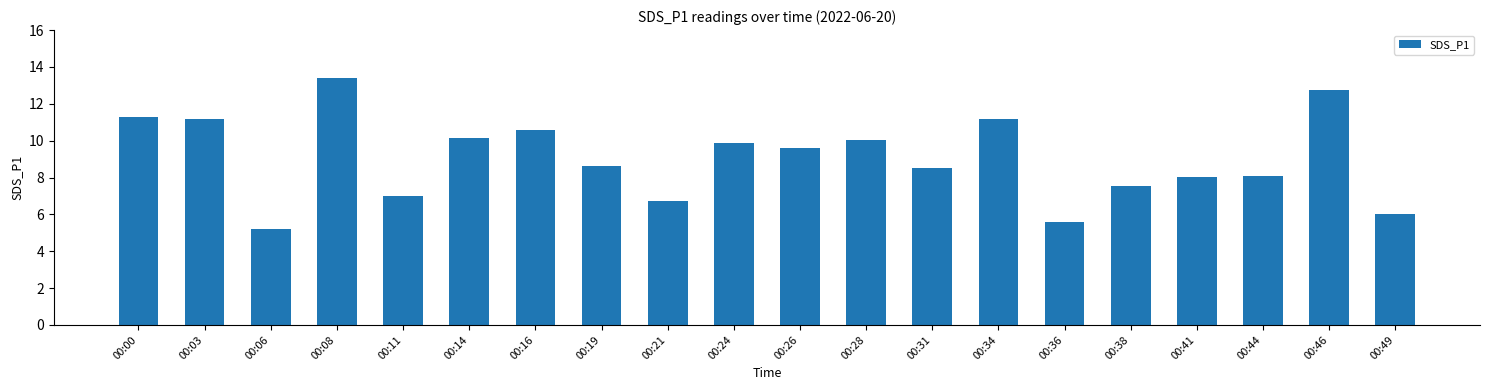

What is the value of the 12th bar from the left?

10.0